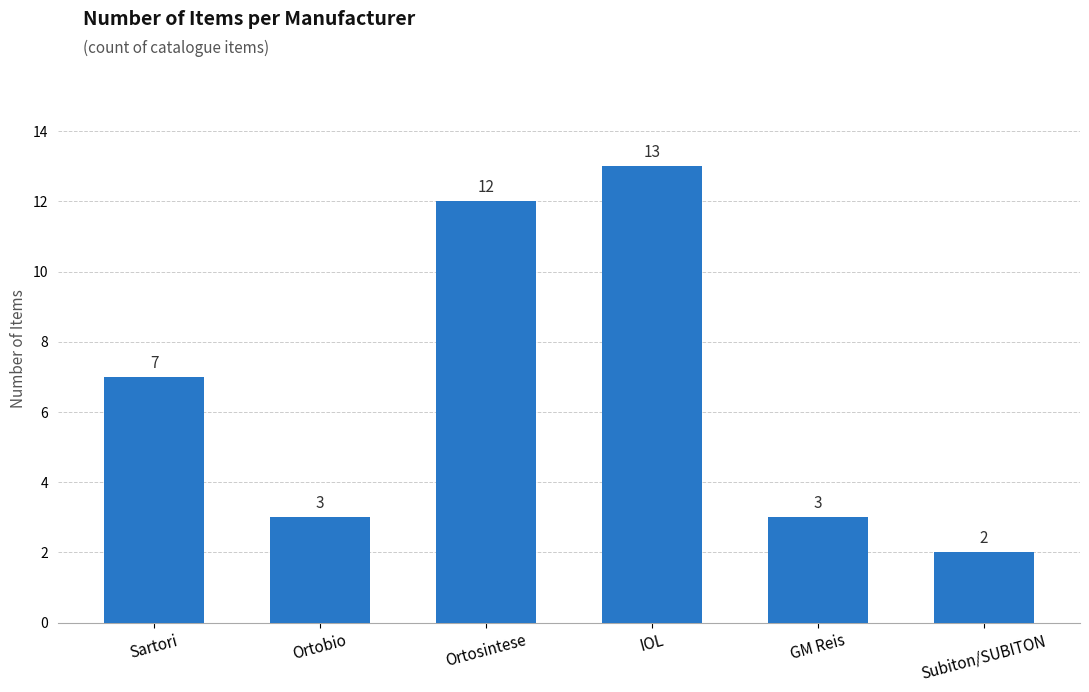

What is the difference between the values at Subiton/SUBITON and Ortosintese?

10